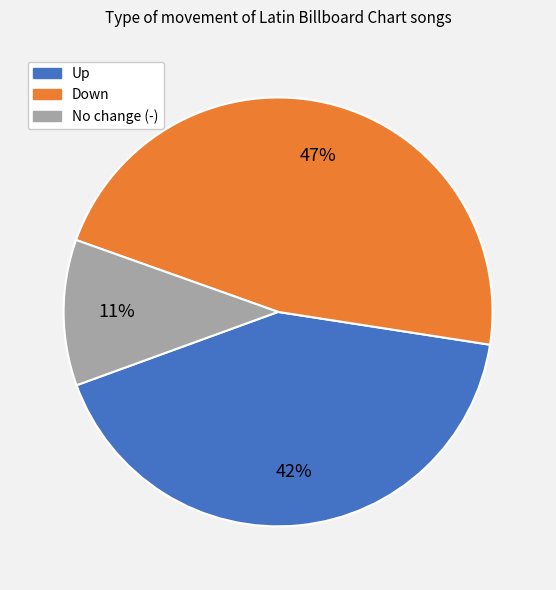

Is there a majority slice in this chart?

No